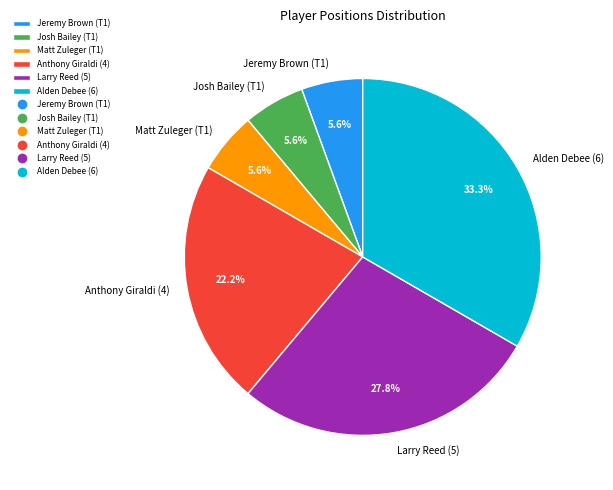

To the nearest percent, what is the difference between the largest and smallest slice percentages?

28%